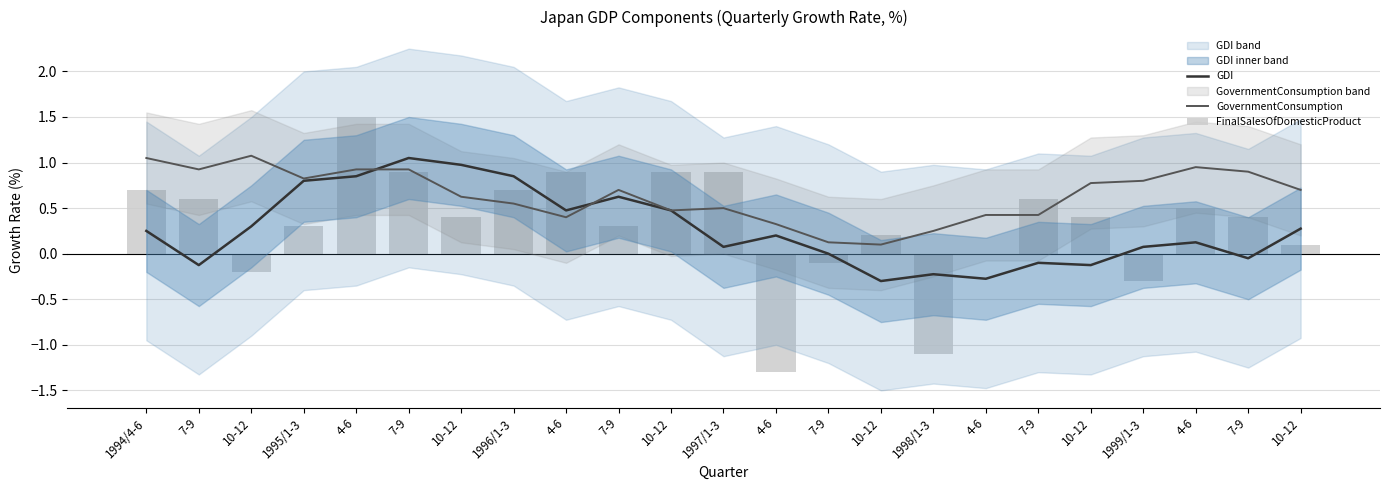

What is the highest value of the GovernmentConsumption series?

1.1